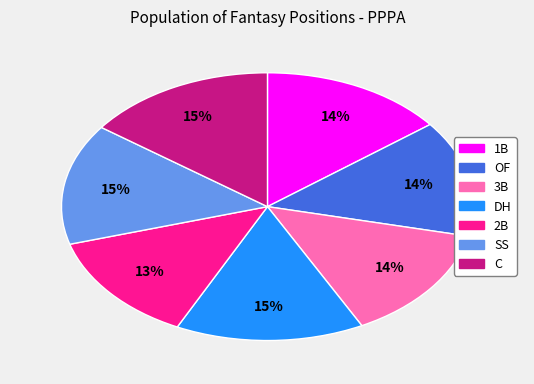

Between 2B and SS, which is larger?

SS